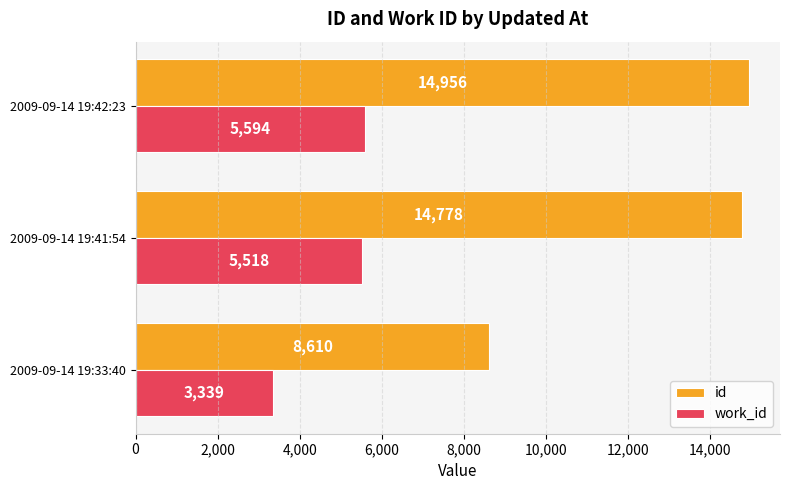

Is the value of work_id at 2009-09-14 19:33:40 greater than the value of id at 2009-09-14 19:33:40?

No